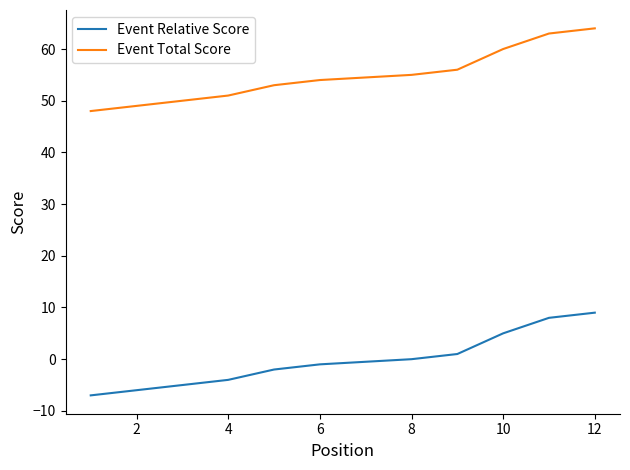

List the series in order of their peak value, highest first.

Event Total Score, Event Relative Score